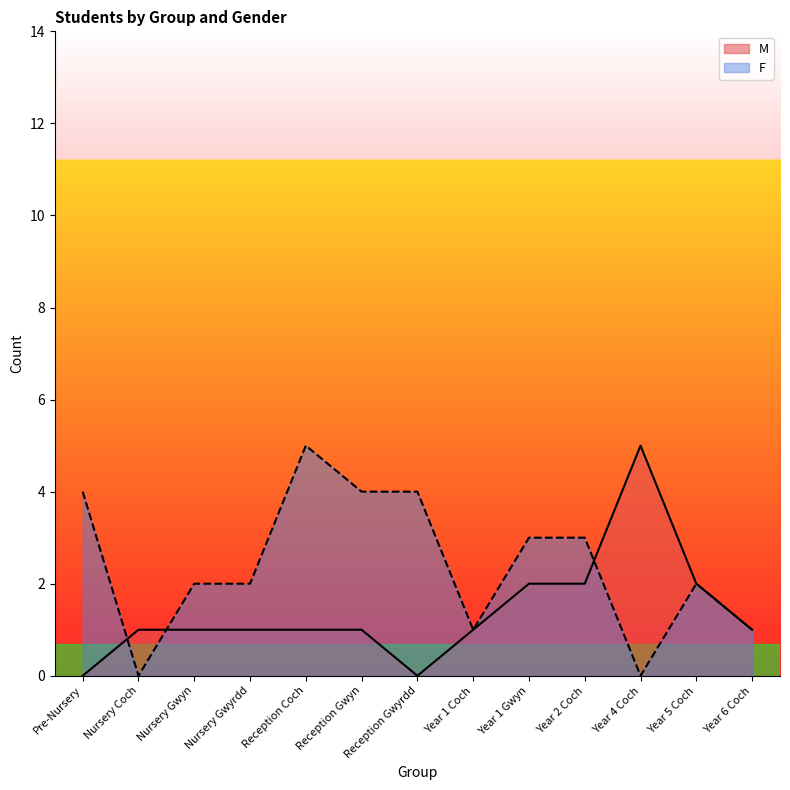

How many values in the M series exceed 1?

4